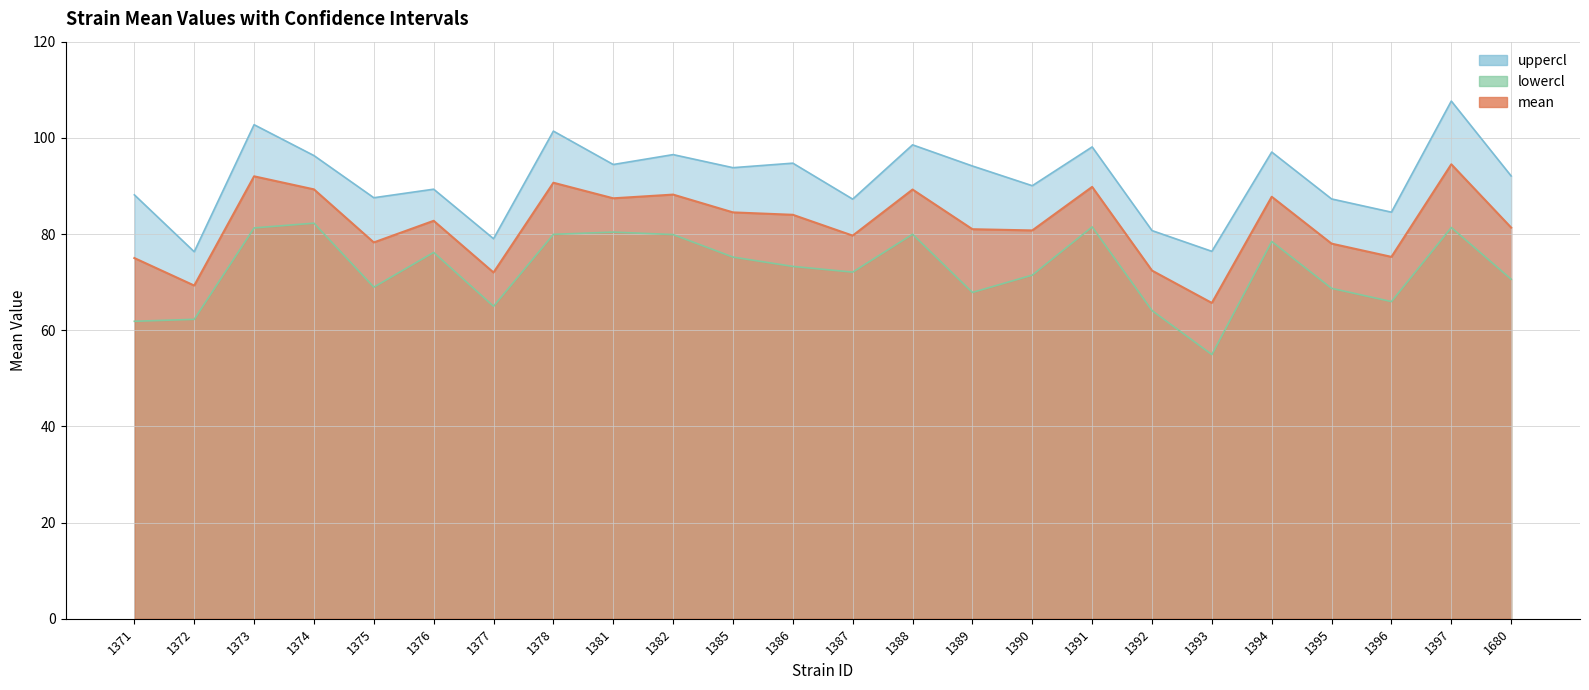

How many interior local peaks does the lowercl series have?

7